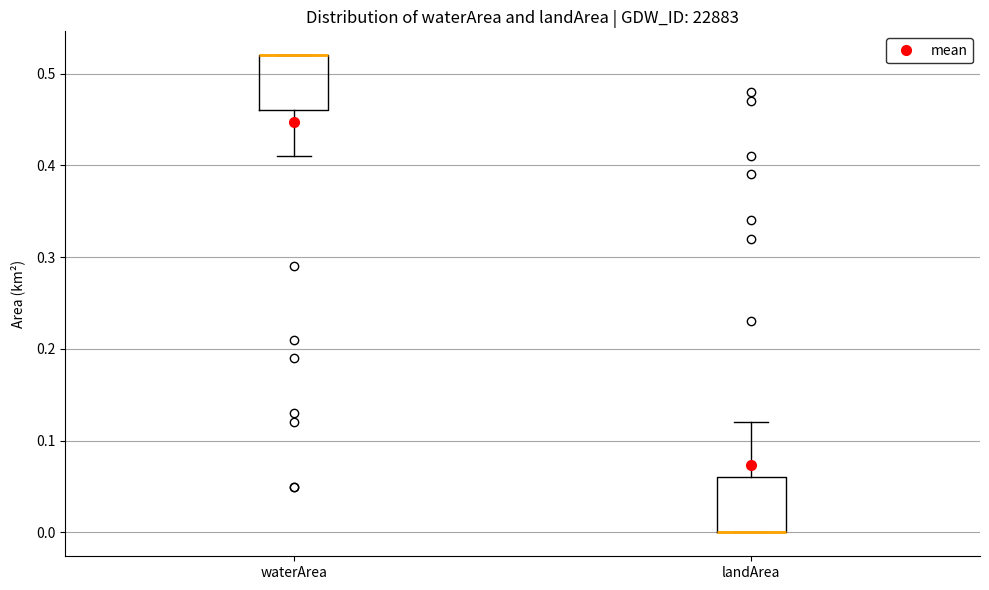

Reading left to right, transcribe this box plot: for each box, give where its median line is, the range the box spans, and where its two whiskers end, as read against the y-axis. The values are not printed on the chart, so give them approximately, as read against the axis.

waterArea: median 0.52 (drawn on the box's upper edge), box 0.46 to 0.52, whiskers 0.41 to 0.52
landArea: median 0.00 (drawn on the box's lower edge), box 0.00 to 0.06, whiskers 0.00 to 0.12